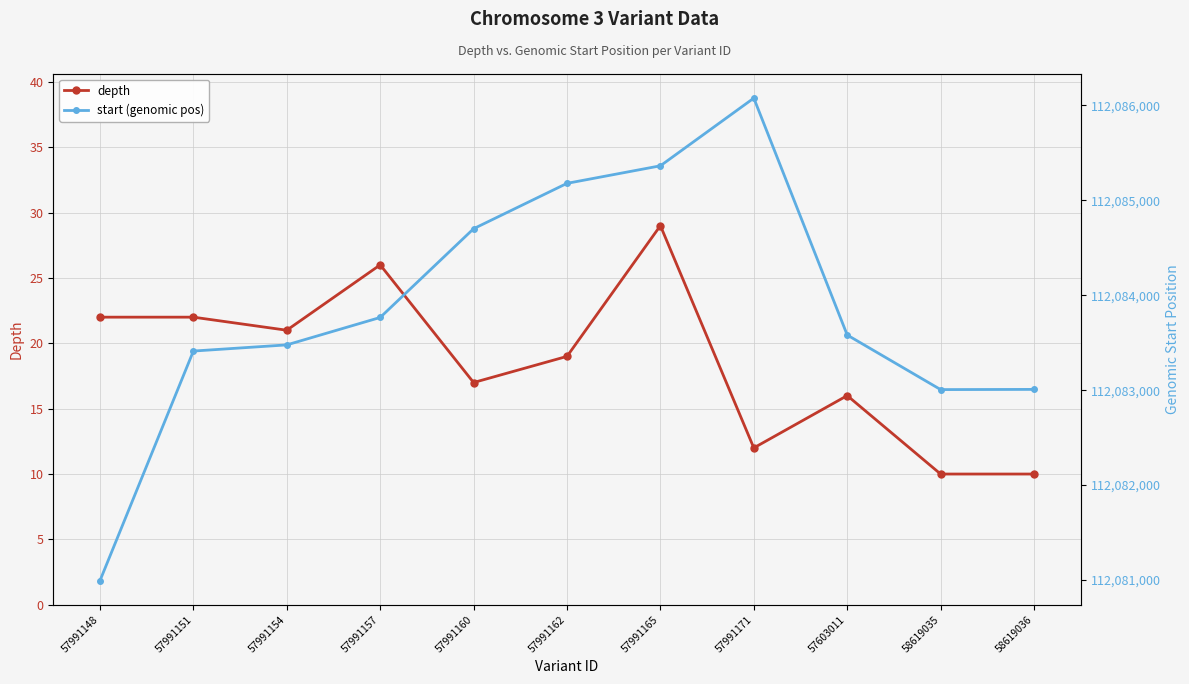

What is the difference between the highest and lowest values at 57991165?

112085335